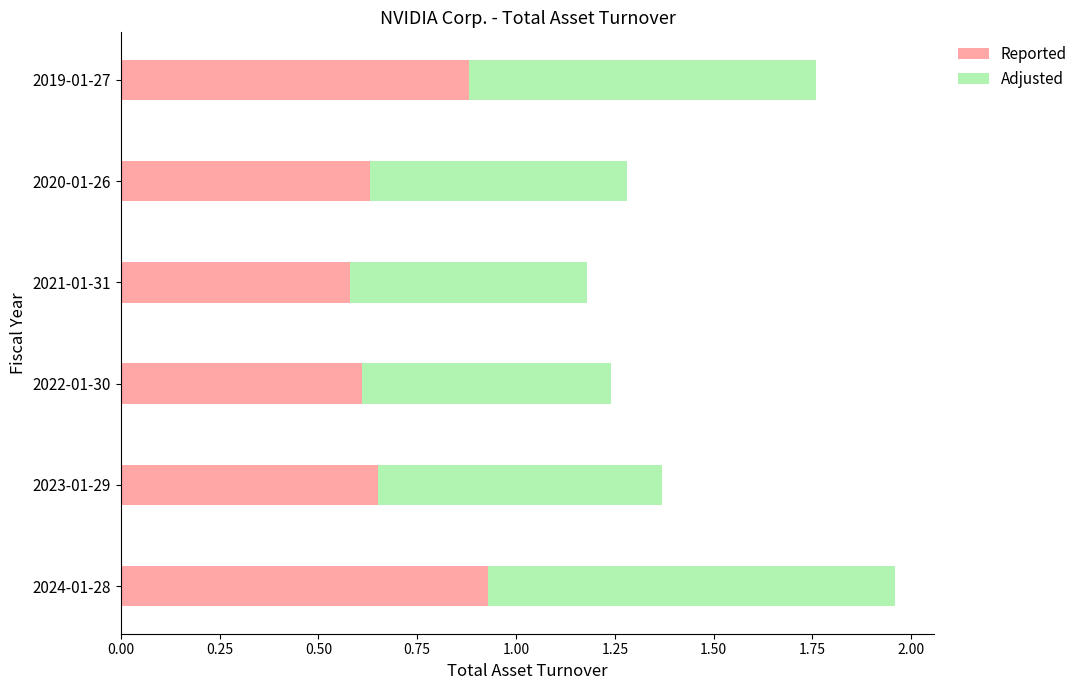

True or false: Reported has a value of 0.6 at 2021-01-31.

True